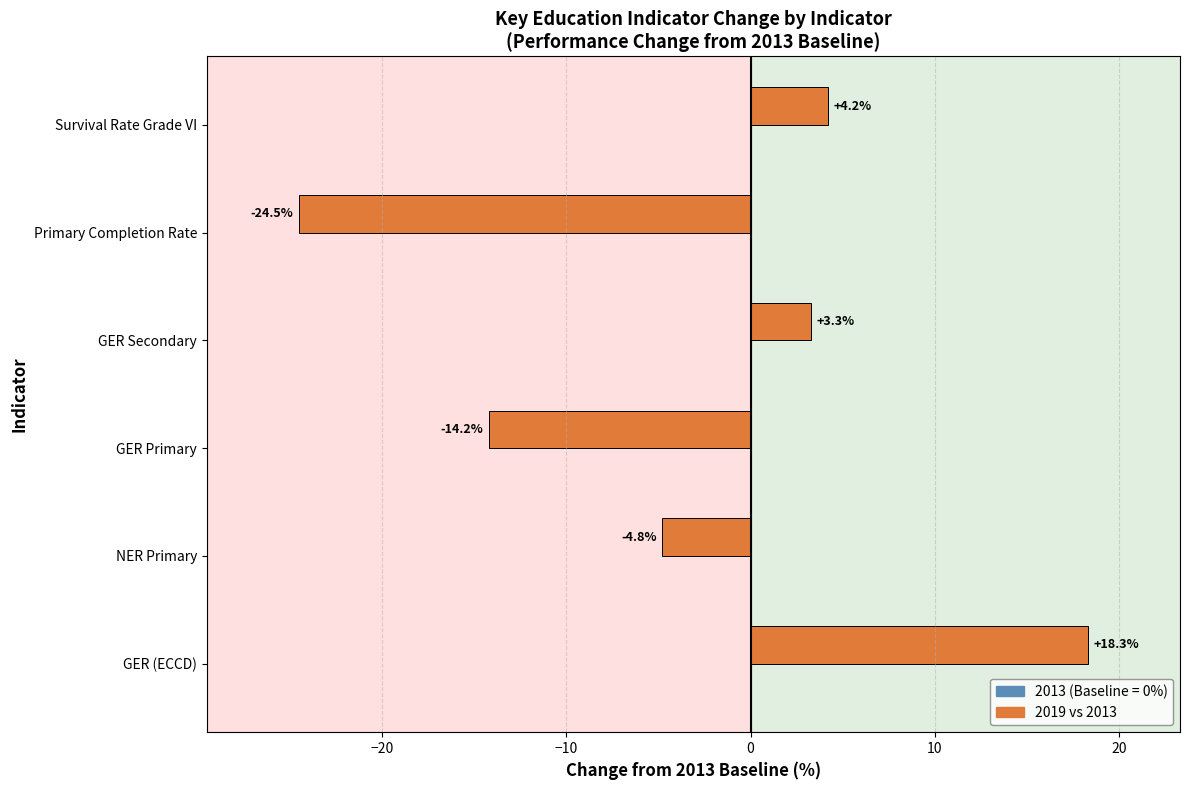

Which category has the lowest value across all series?

Primary Completion Rate